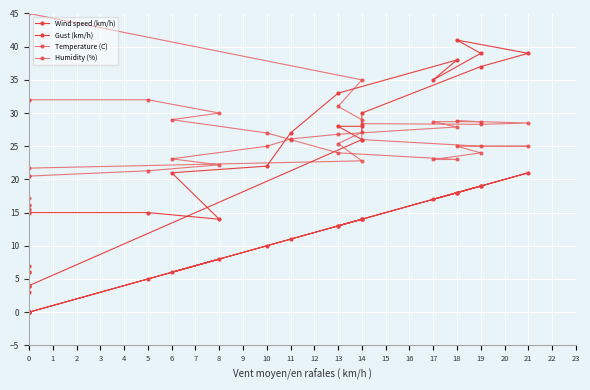

Reading right to left, list all the values displayed in this chart.

Wind speed (km/h): 0.0	0.0	0.0	0.0	0.0	0.0	14.0	13.0	14.0	14.0	19.0	21.0	18.0	19.0	17.0	18.0	13.0	11.0	10.0	6.0	8.0	5.0	0.0	0.0
Gust (km/h): 6.0	4.0	3.0	6.0	4.0	4.0	26.0	28.0	28.0	30.0	37.0	39.0	41.0	39.0	35.0	38.0	33.0	27.0	22.0	21.0	14.0	15.0	15.0	7.0
Temperature (C): 16.1	15.5	16.1	15.4	17.2	21.7	22.8	25.4	27.1	28.4	28.3	28.5	28.8	28.7	28.7	27.9	26.8	26.1	25.0	23.1	22.2	21.3	20.5	20.5
Humidity (%): 53.0	55.0	55.0	57.0	55.0	45.0	35.0	31.0	29.0	26.0	25.0	25.0	25.0	24.0	23.0	23.0	24.0	26.0	27.0	29.0	30.0	32.0	32.0	32.0